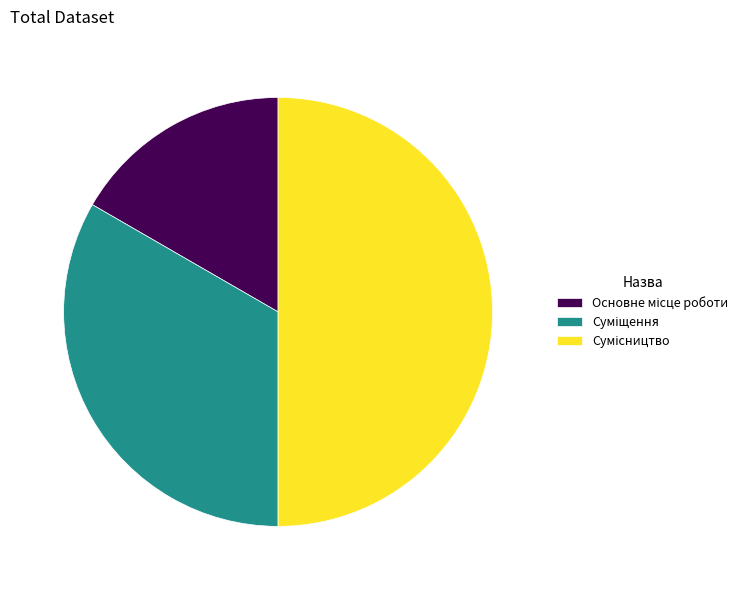

How many slices are in this pie chart?

3